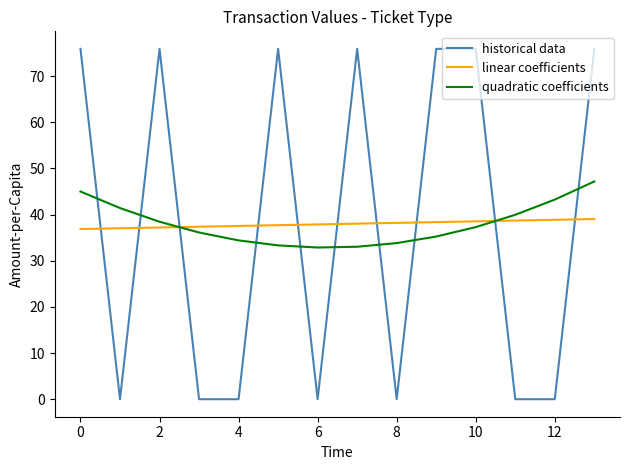

What is the difference between the maximum and minimum values in the quadratic coefficients series?

14.3